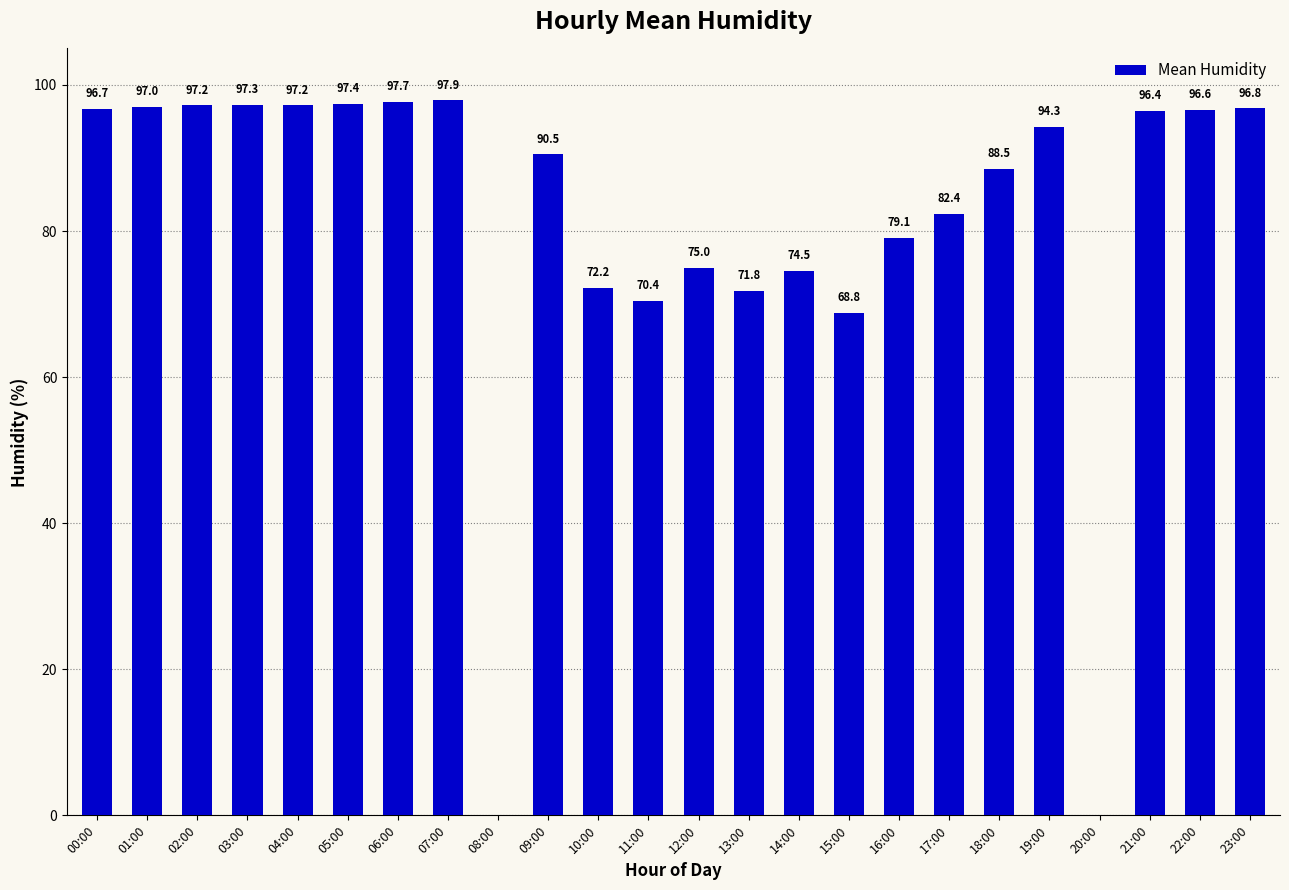

At which category does the chart reach its peak across all series?

07:00